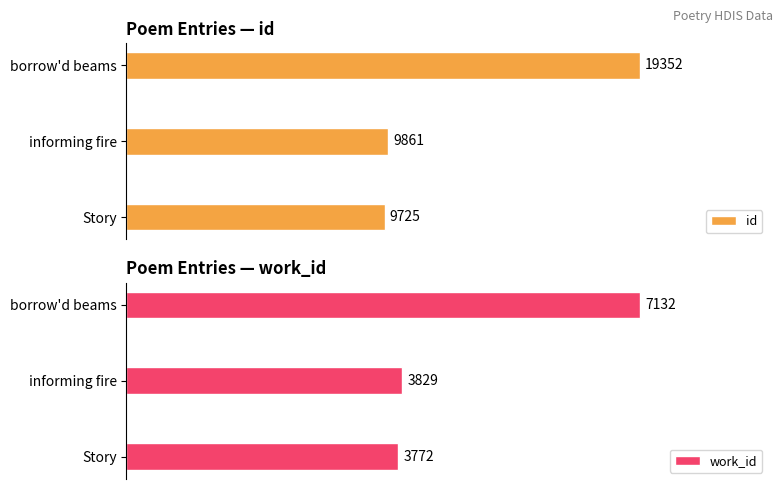

At which label is work_id closest to 5452?

informing fire